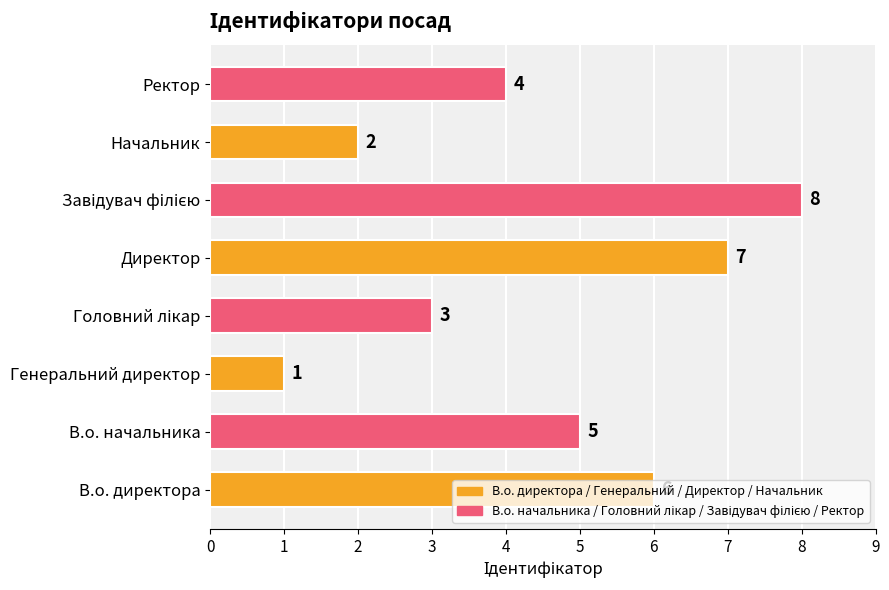

What is the sum of all values?

36